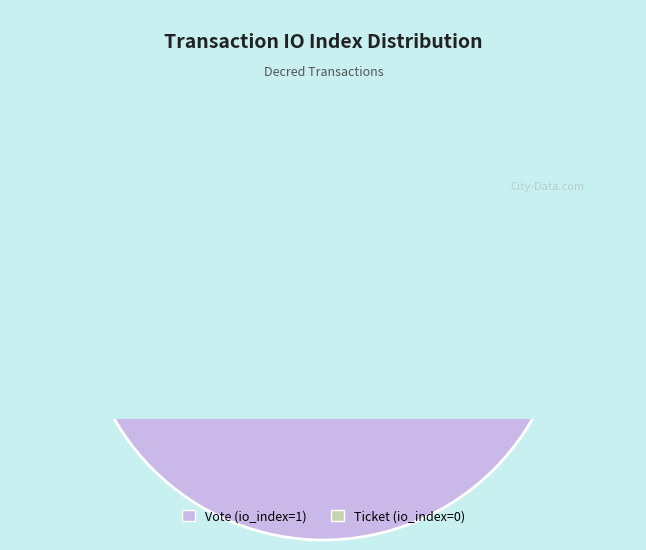

Is there a majority slice in this chart?

Yes